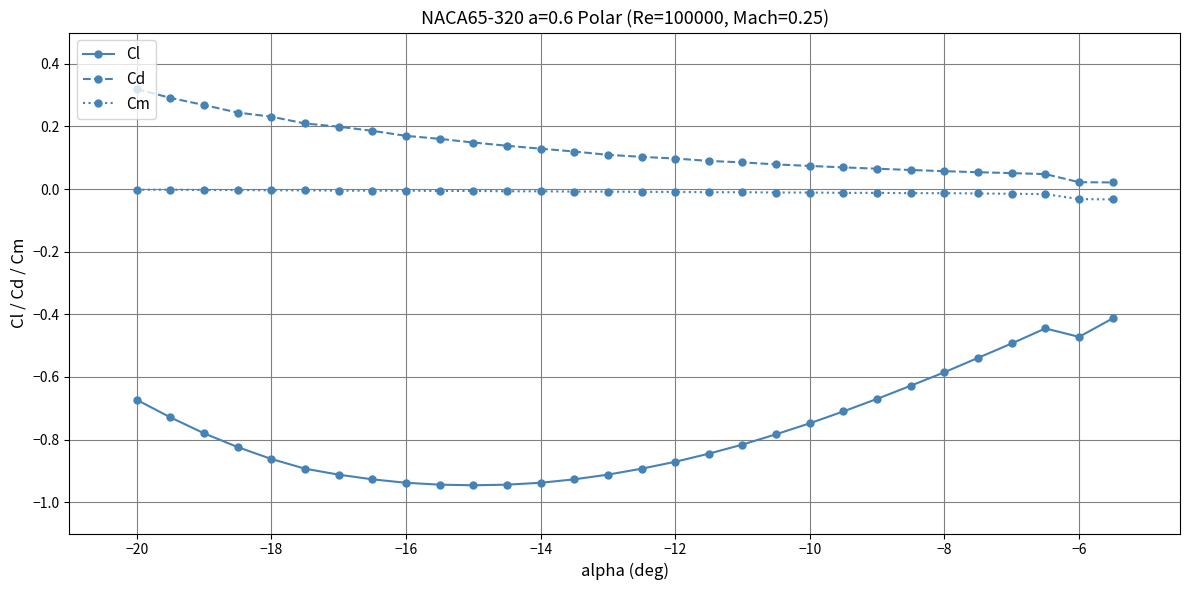

Which series has the largest total across all categories?

Cd